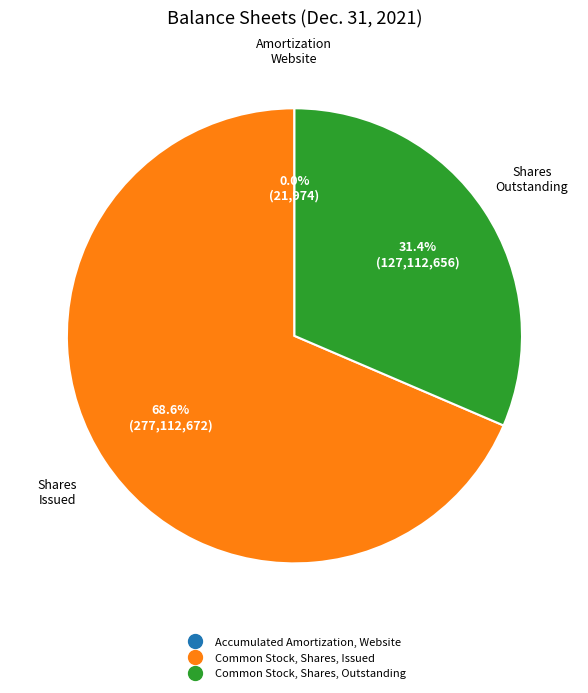

Which has a higher value, Common Stock, Shares, Outstanding or Common Stock, Shares, Issued?

Common Stock, Shares, Issued